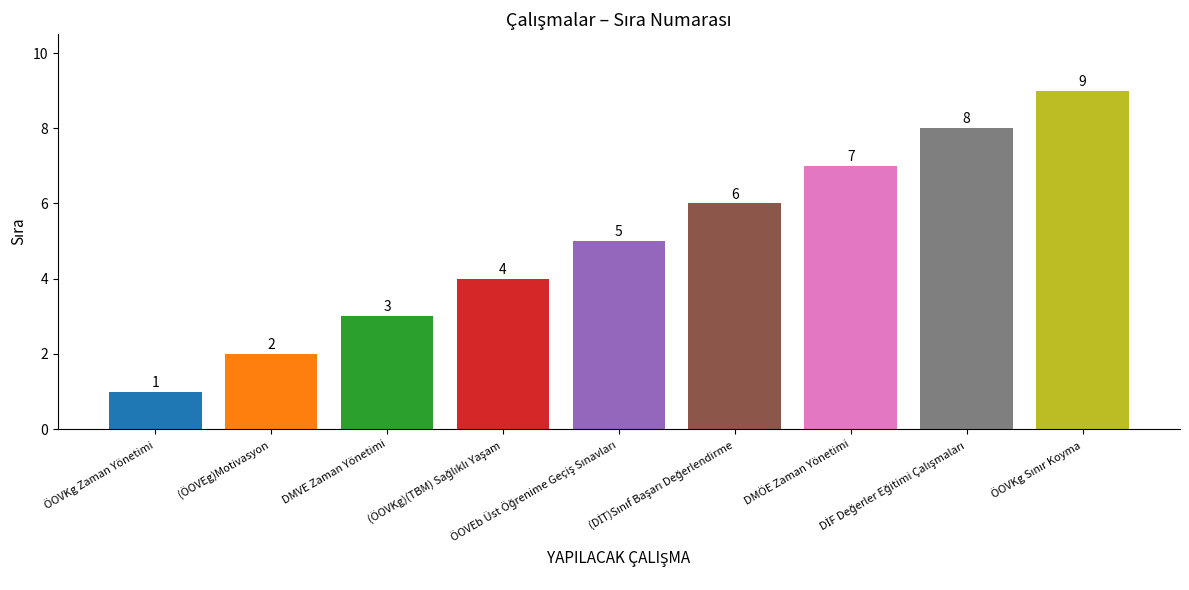

What is the difference between the maximum and minimum values?

8